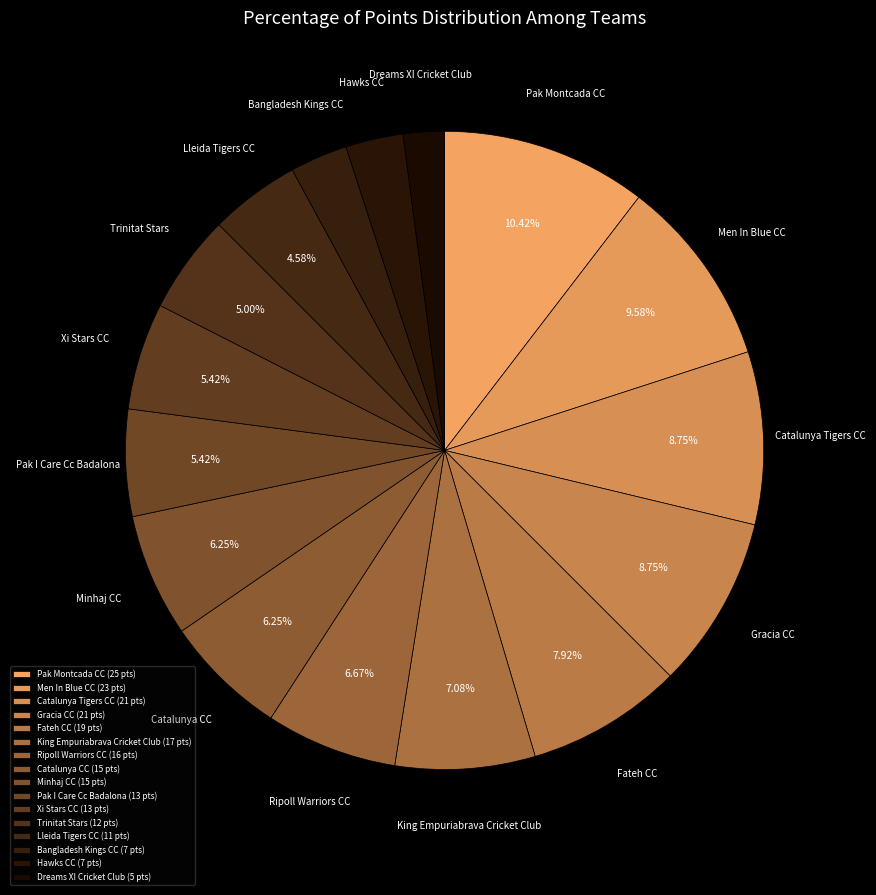

Approximately how many times larger is the value at Pak I Care Cc Badalona compared to Xi Stars CC?

1.0